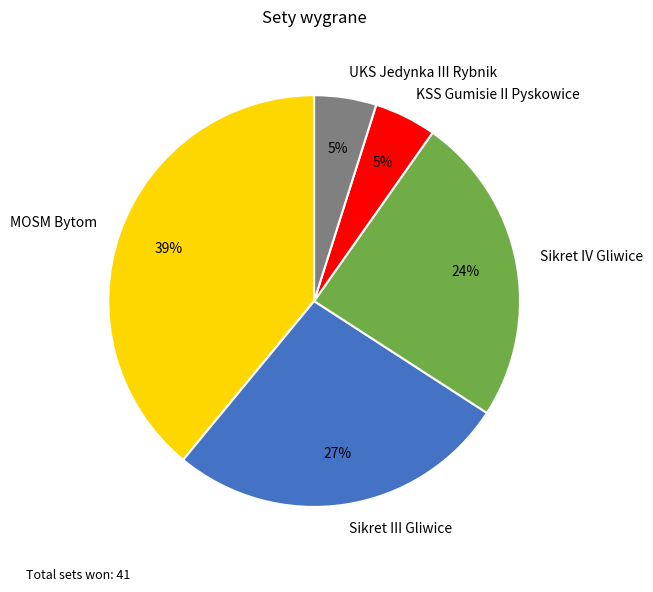

Which category has the biggest portion of the pie?

MOSM Bytom